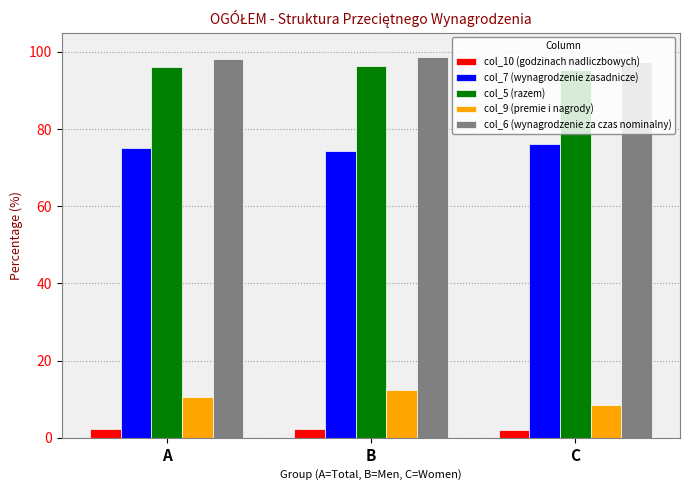

Is it true that col_6 (wynagrodzenie za czas nominalny) equals 97.4 at C?

True